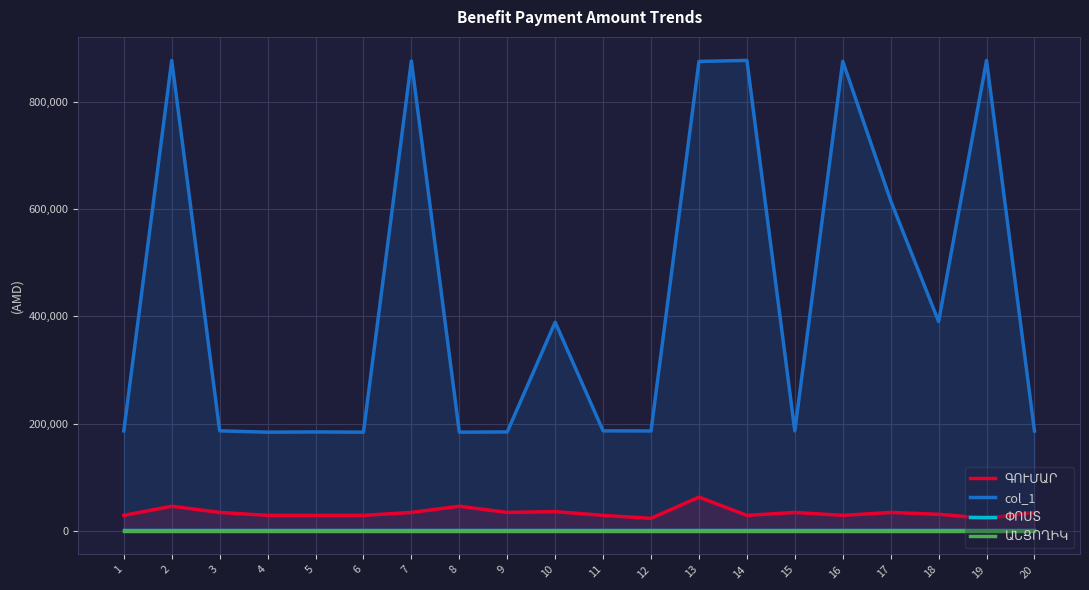

Which series changed the most between 11 and 14?

col_1